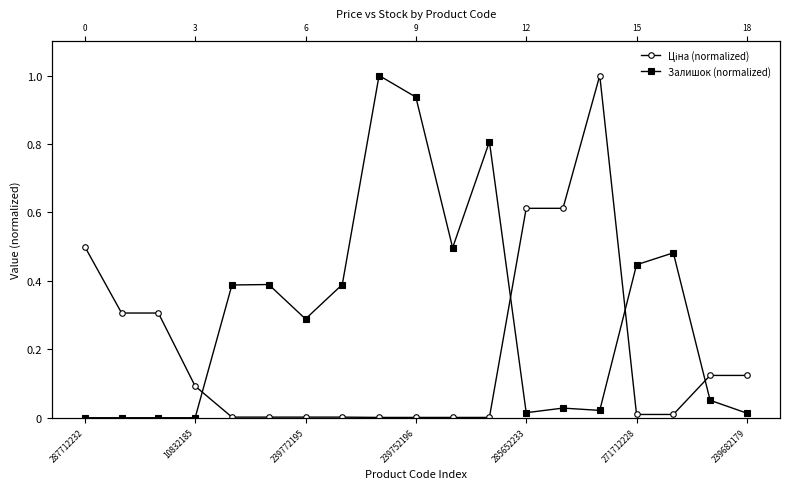

List the series in order of their peak value, highest first.

Ціна (normalized), Залишок (normalized)